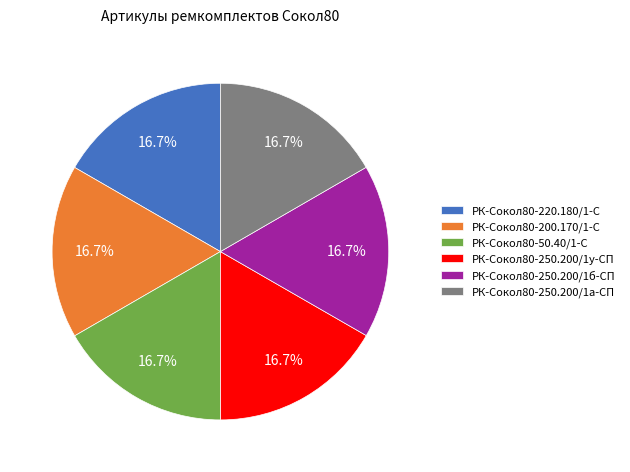

What percentage is the РК-Сокол80-250.200/1а-СП slice, to the nearest percent?

17%